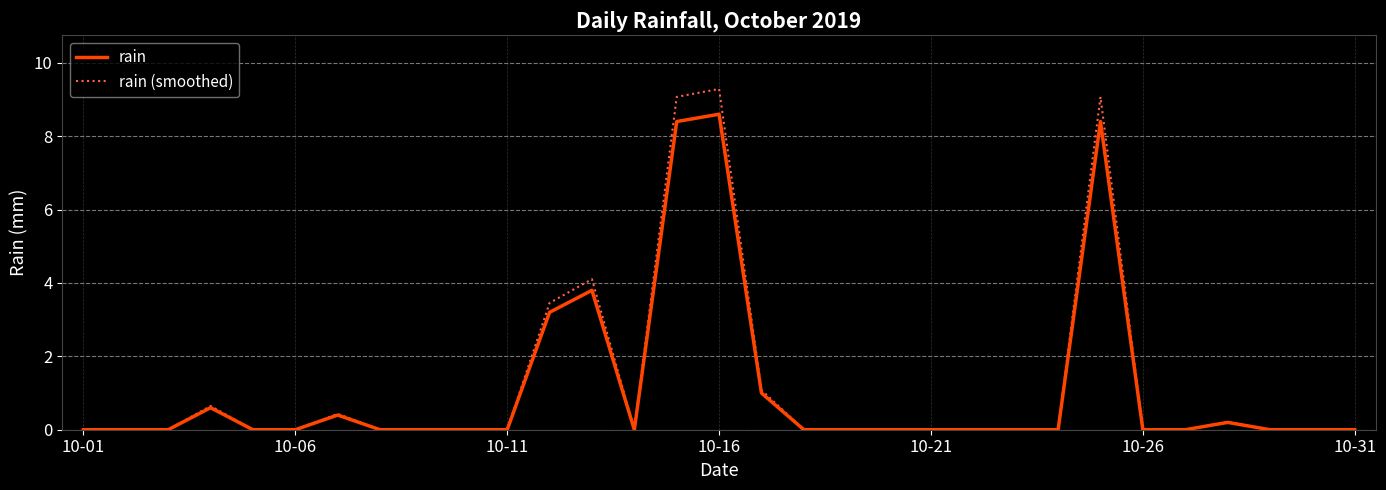

What is the highest value of the rain series?

8.6